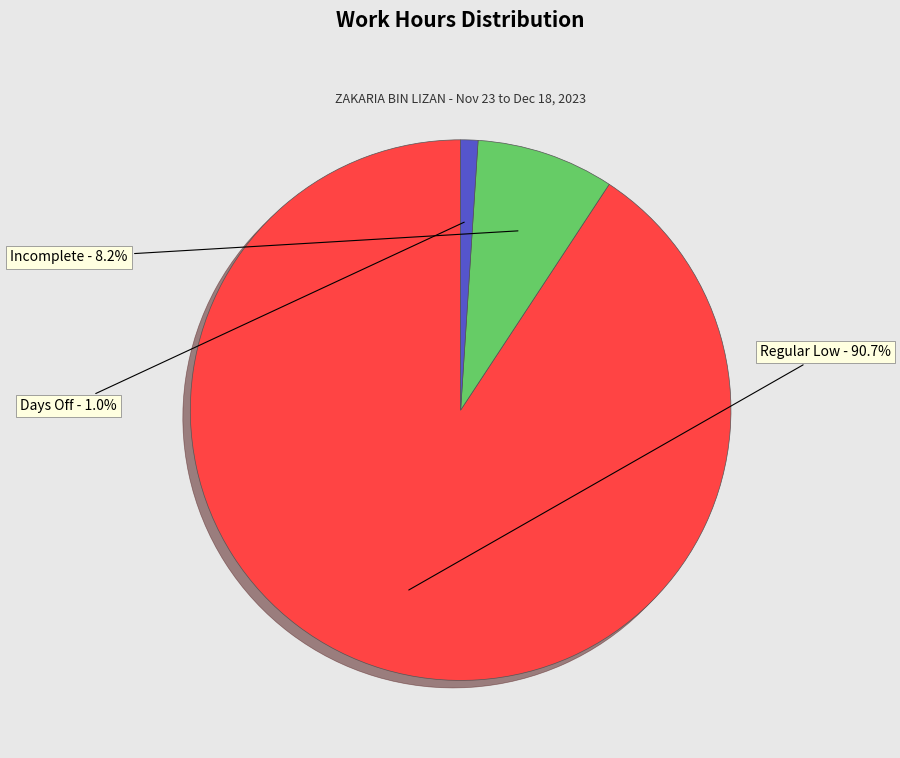

Count the number of slices in the pie.

3